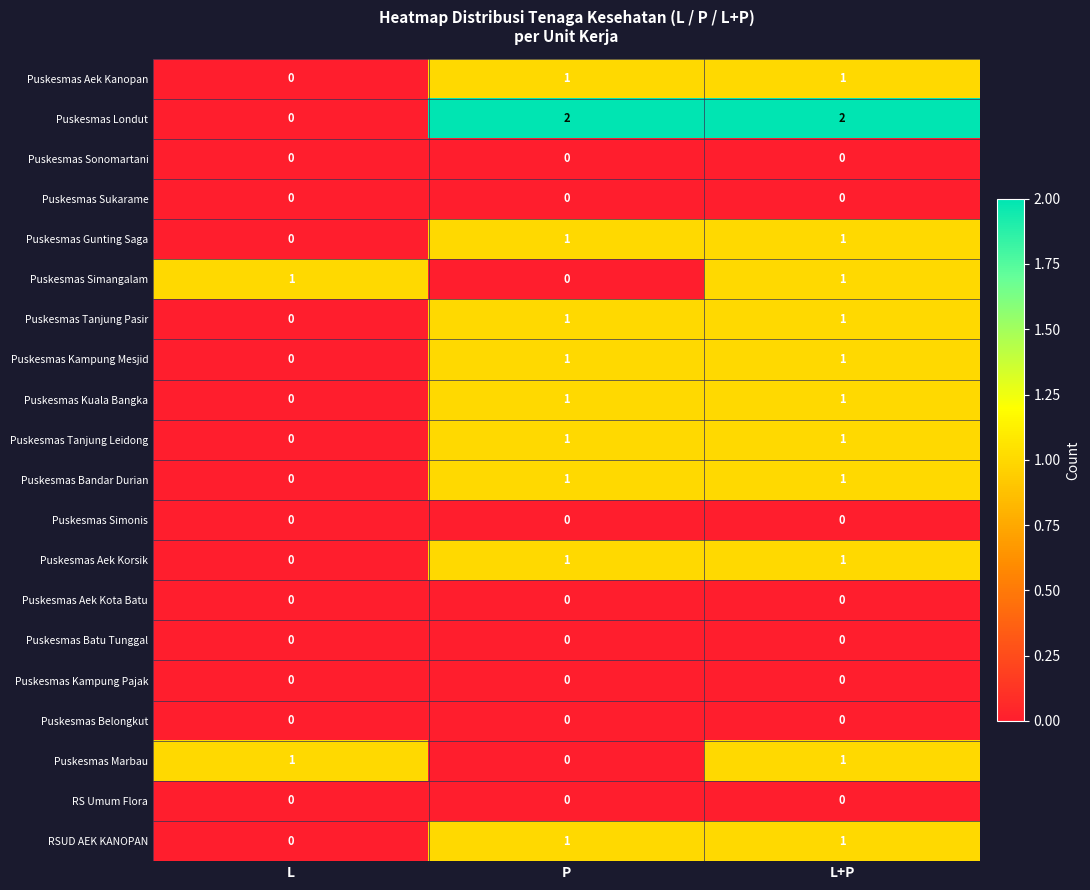

How many Puskesmas Kuala Bangka values are between 0 and 1?

3